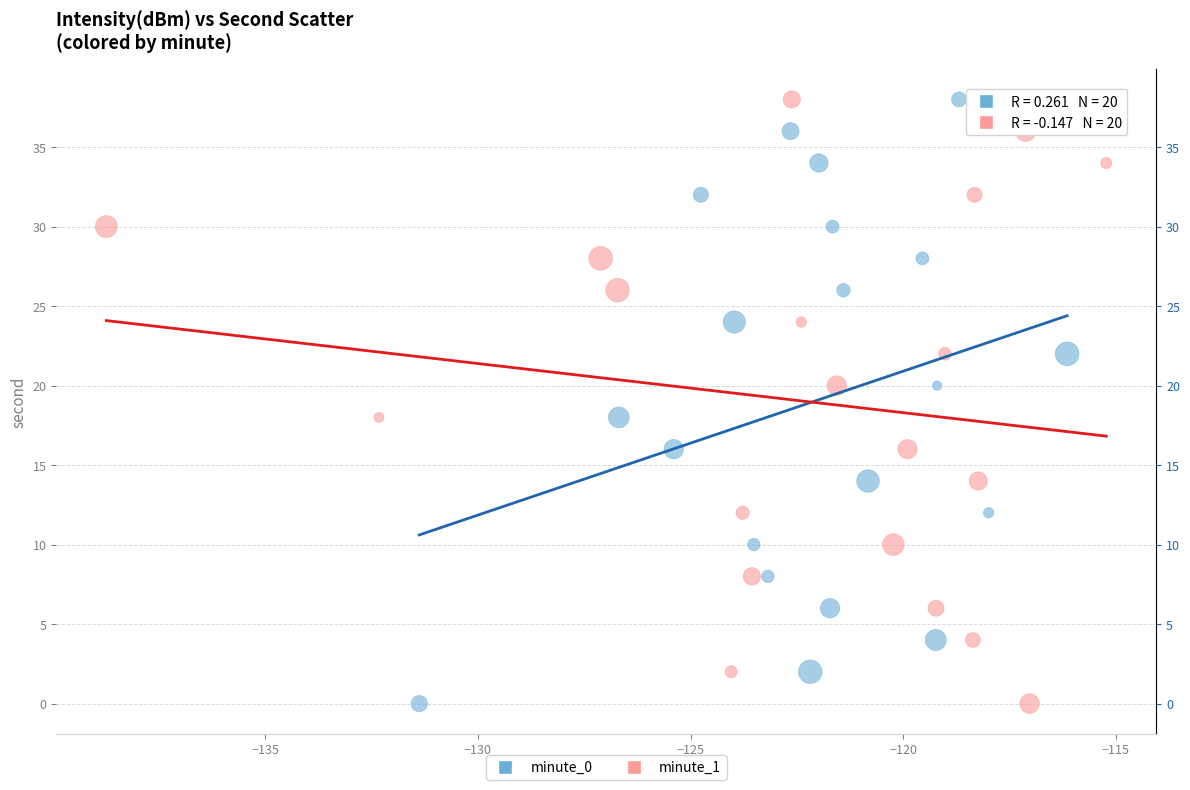

What are all the series names shown in the legend?

minute_0, minute_1